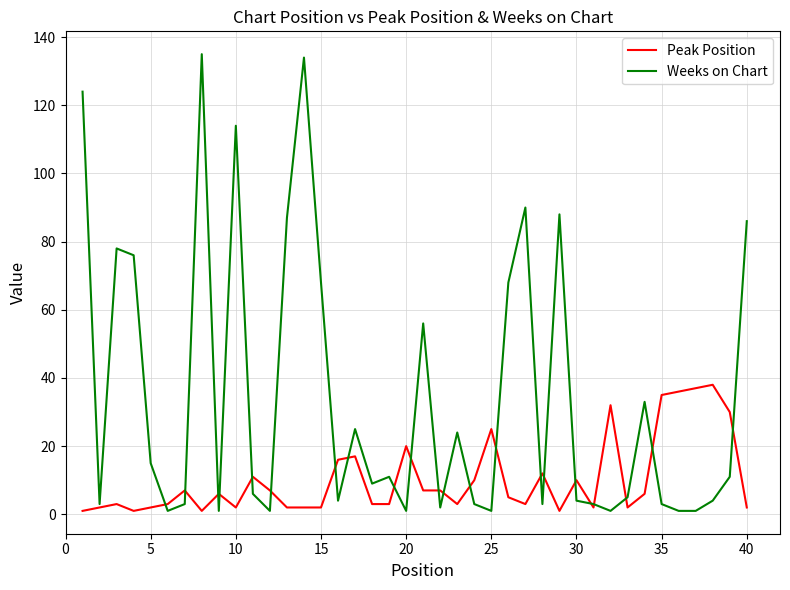

Rank the series by their average value, from lowest to highest.

Peak Position, Weeks on Chart